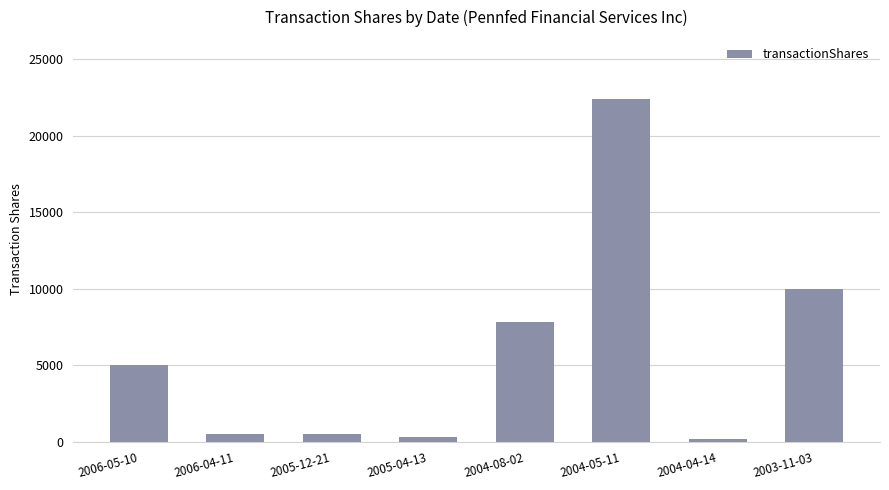

What is the label of the 3rd bar from the left?

2005-12-21